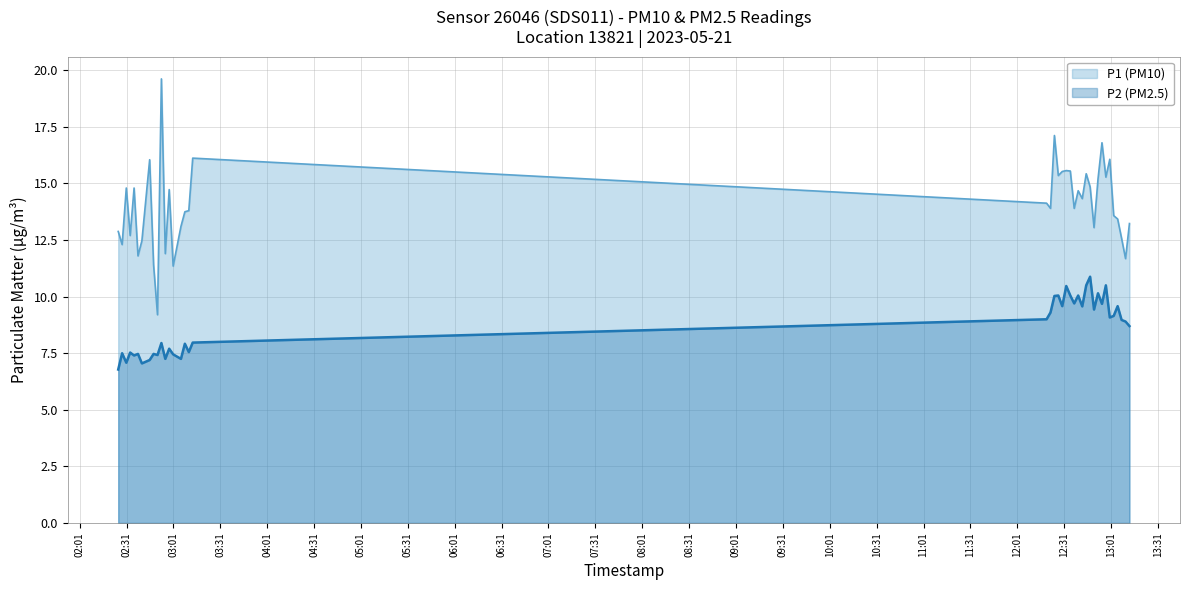

Reading left to right, what are all the values shown in this chart?

P1 (PM10): 12.9	12.3	14.8	12.7	14.8	11.8	12.5	16.1	11.4	9.2	19.6	11.9	14.7	11.3	13.1	13.8	13.8	16.1	14.1	13.9	17.1	15.3	15.5	15.6	15.6	13.9	14.7	14.3	15.4	14.8	13.1	15.2	16.8	15.3	16.1	13.6	13.4	12.6	11.7	13.2
P2 (PM2.5): 6.8	7.5	7.1	7.5	7.4	7.5	7.0	7.2	7.5	7.4	8.0	7.2	7.7	7.5	7.2	7.9	7.5	8.0	9.0	9.3	10.0	10.1	9.6	10.5	10.1	9.7	10.1	9.6	10.5	10.9	9.4	10.2	9.7	10.5	9.1	9.2	9.6	9.0	8.9	8.7